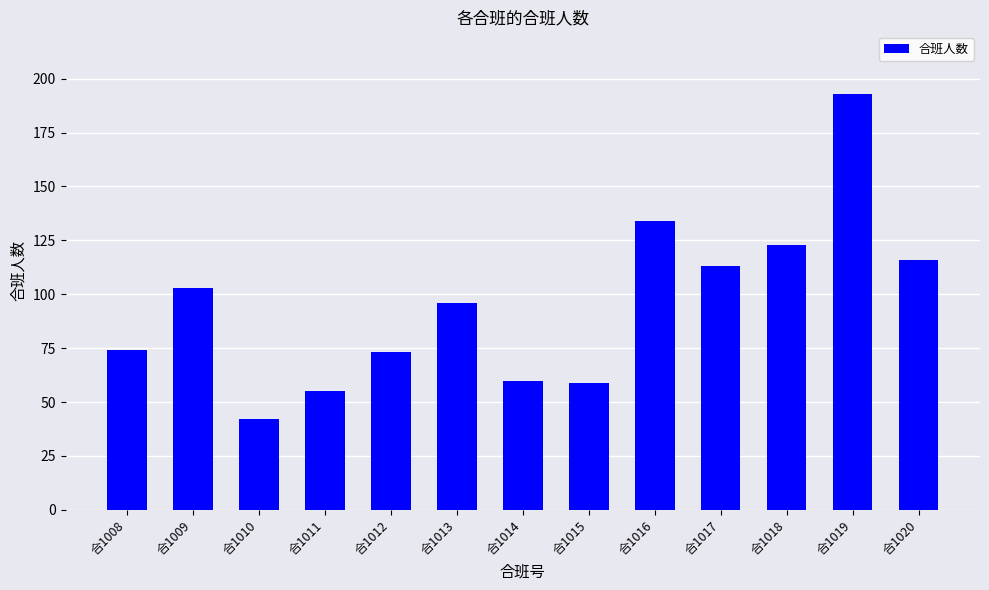

Between 合1017 and 合1009, which is larger?

合1017